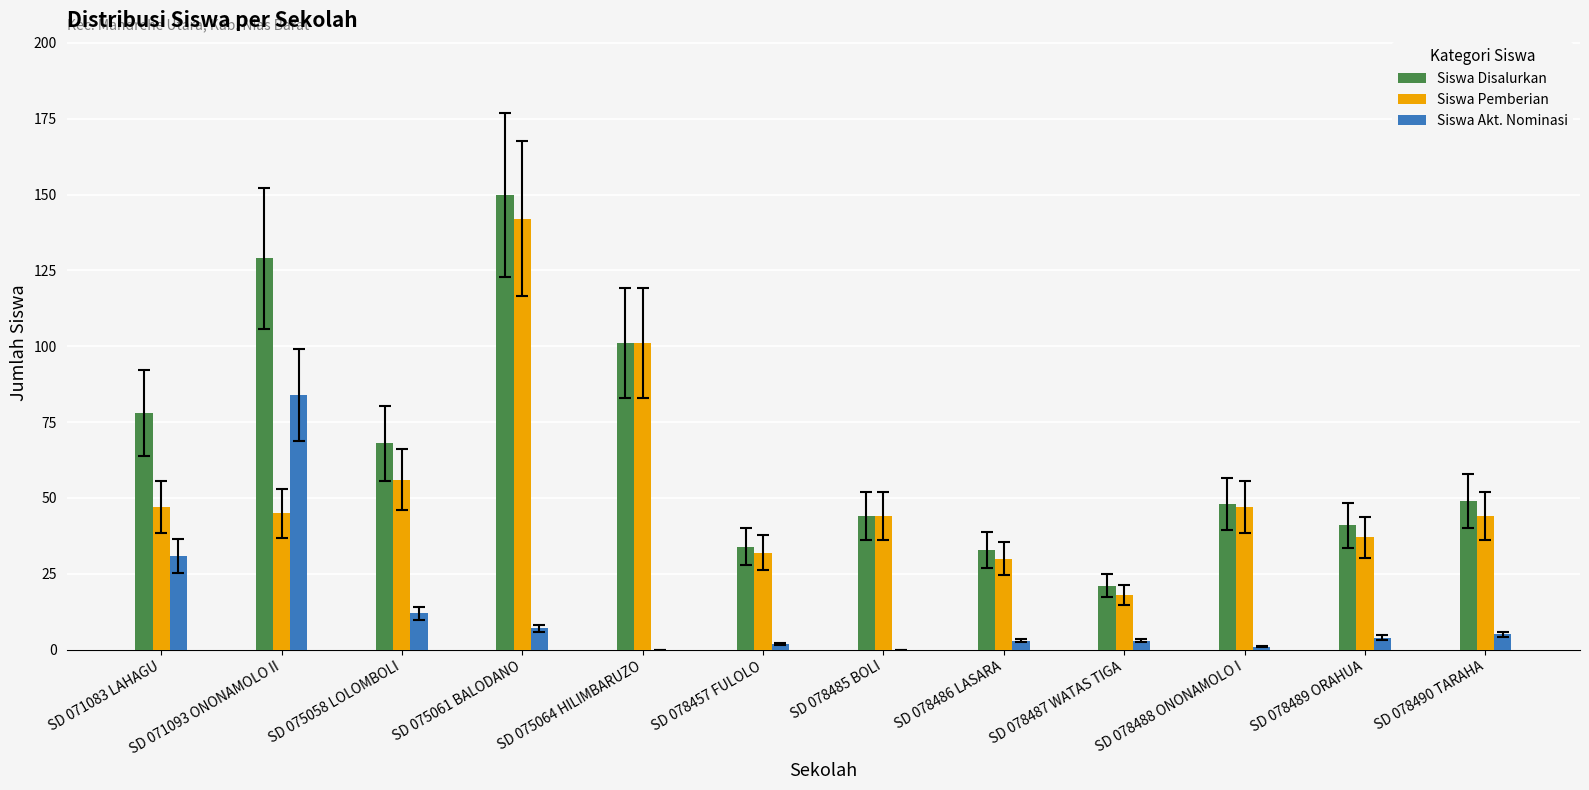

Reading left to right, what are all the values shown in this chart?

Siswa Disalurkan: SD 071083 LAHAGU=78	SD 071093 ONONAMOLO II=129	SD 075058 LOLOMBOLI=68	SD 075061 BALODANO=150	SD 075064 HILIMBARUZO=101	SD 078457 FULOLO=34	SD 078485 BOLI=44	SD 078486 LASARA=33	SD 078487 WATAS TIGA=21	SD 078488 ONONAMOLO I=48	SD 078489 ORAHUA=41	SD 078490 TARAHA=49
Siswa Pemberian: SD 071083 LAHAGU=47	SD 071093 ONONAMOLO II=45	SD 075058 LOLOMBOLI=56	SD 075061 BALODANO=142	SD 075064 HILIMBARUZO=101	SD 078457 FULOLO=32	SD 078485 BOLI=44	SD 078486 LASARA=30	SD 078487 WATAS TIGA=18	SD 078488 ONONAMOLO I=47	SD 078489 ORAHUA=37	SD 078490 TARAHA=44
Siswa Akt. Nominasi: SD 071083 LAHAGU=31	SD 071093 ONONAMOLO II=84	SD 075058 LOLOMBOLI=12	SD 075061 BALODANO=7	SD 075064 HILIMBARUZO=0	SD 078457 FULOLO=2	SD 078485 BOLI=0	SD 078486 LASARA=3	SD 078487 WATAS TIGA=3	SD 078488 ONONAMOLO I=1	SD 078489 ORAHUA=4	SD 078490 TARAHA=5